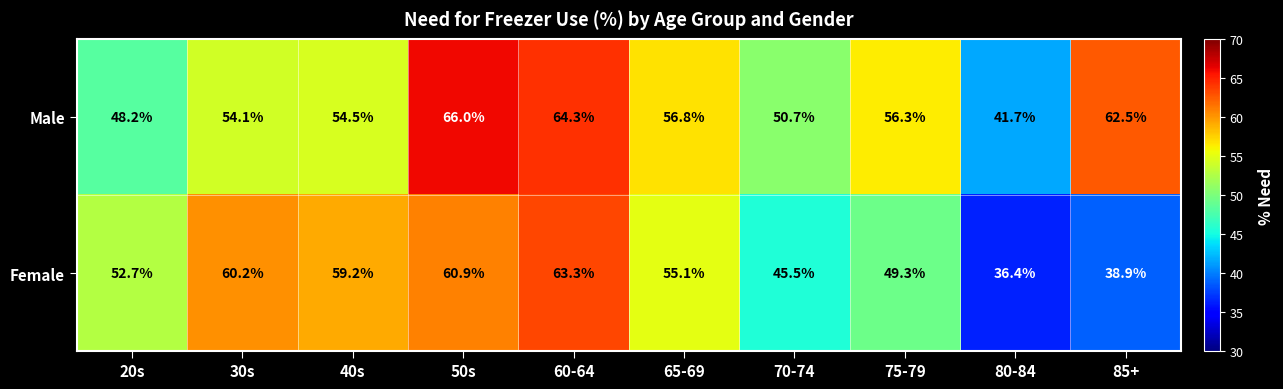

Reading left to right, what are all the values shown in this chart?

Male: 20s=48.2	30s=54.1	40s=54.5	50s=66.0	60-64=64.3	65-69=56.8	70-74=50.7	75-79=56.3	80-84=41.7	85+=62.5
Female: 20s=52.7	30s=60.2	40s=59.2	50s=60.9	60-64=63.3	65-69=55.1	70-74=45.5	75-79=49.3	80-84=36.4	85+=38.9